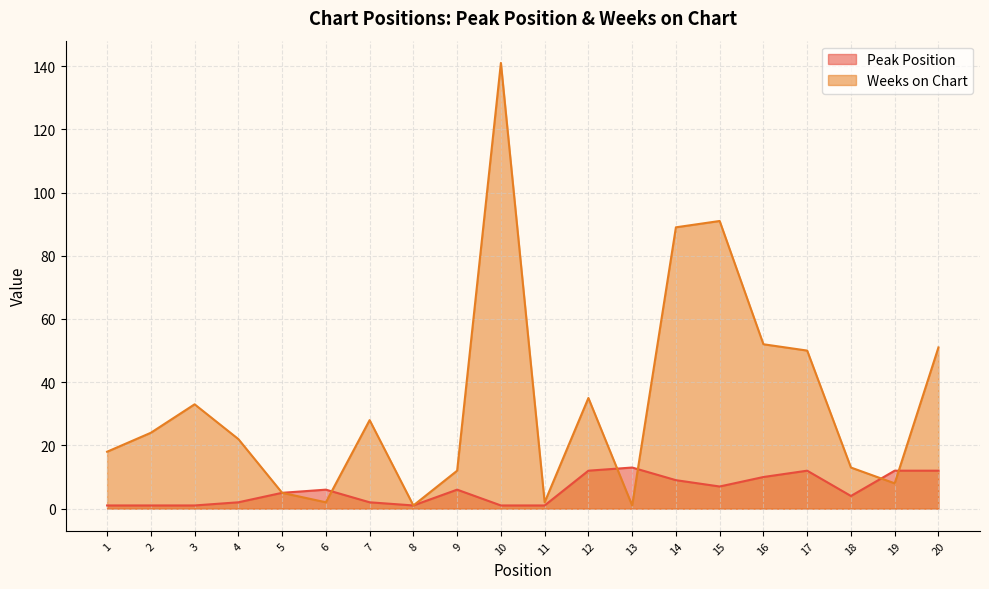

Rank the series by their maximum value, from highest to lowest.

Weeks on Chart, Peak Position